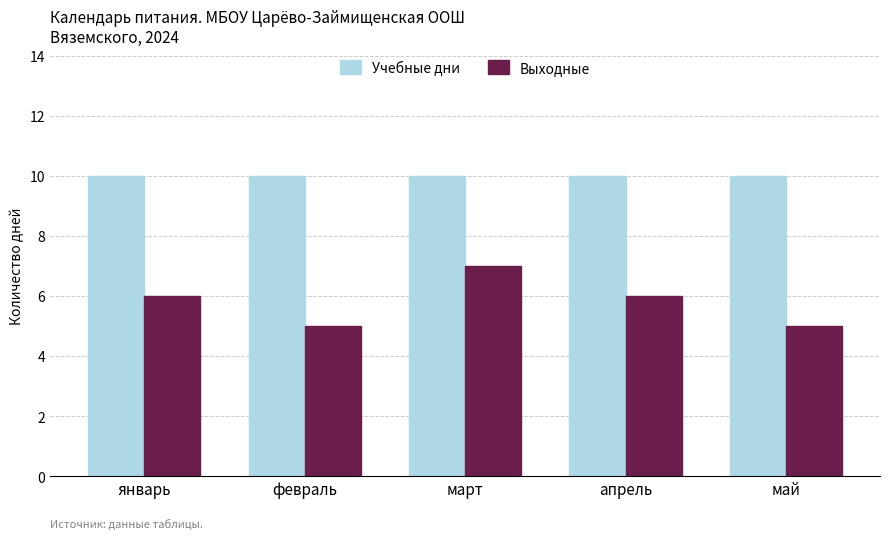

Which series changed the most between январь and май?

Выходные